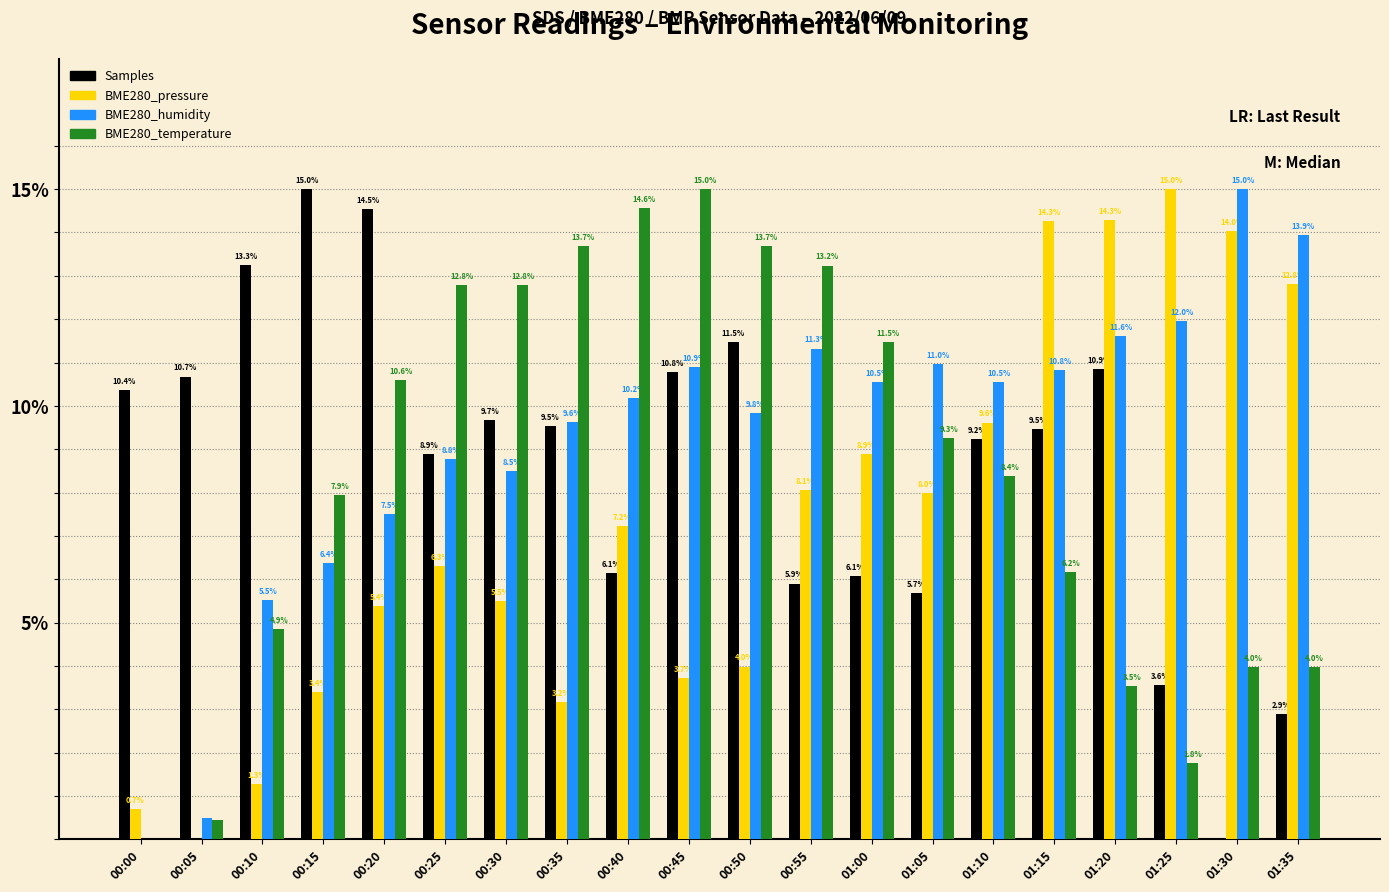

Is it true that Samples equals 3.2 at 00:50?

False